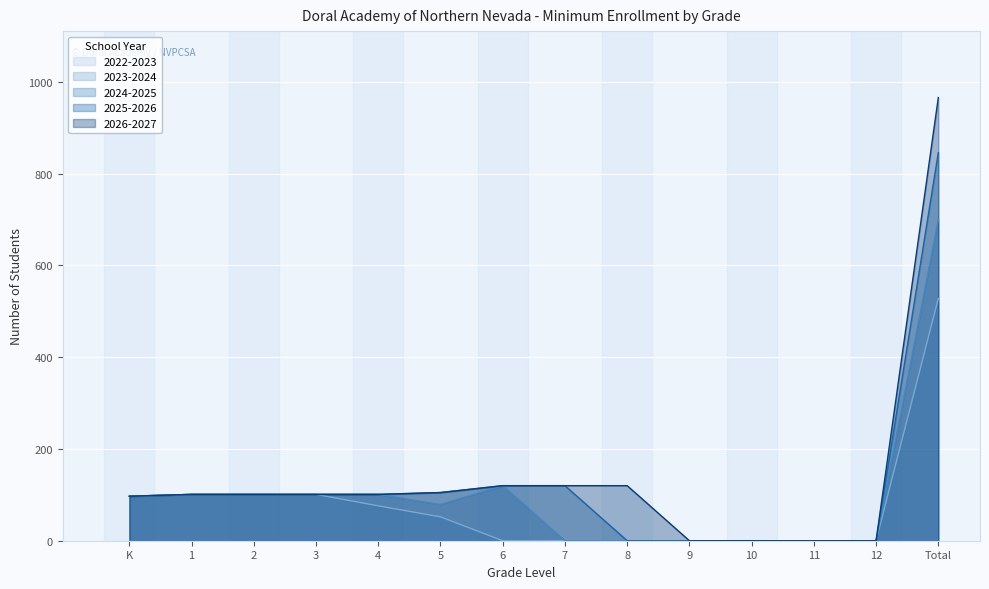

What is the sum of all 2025-2026 values?

1692